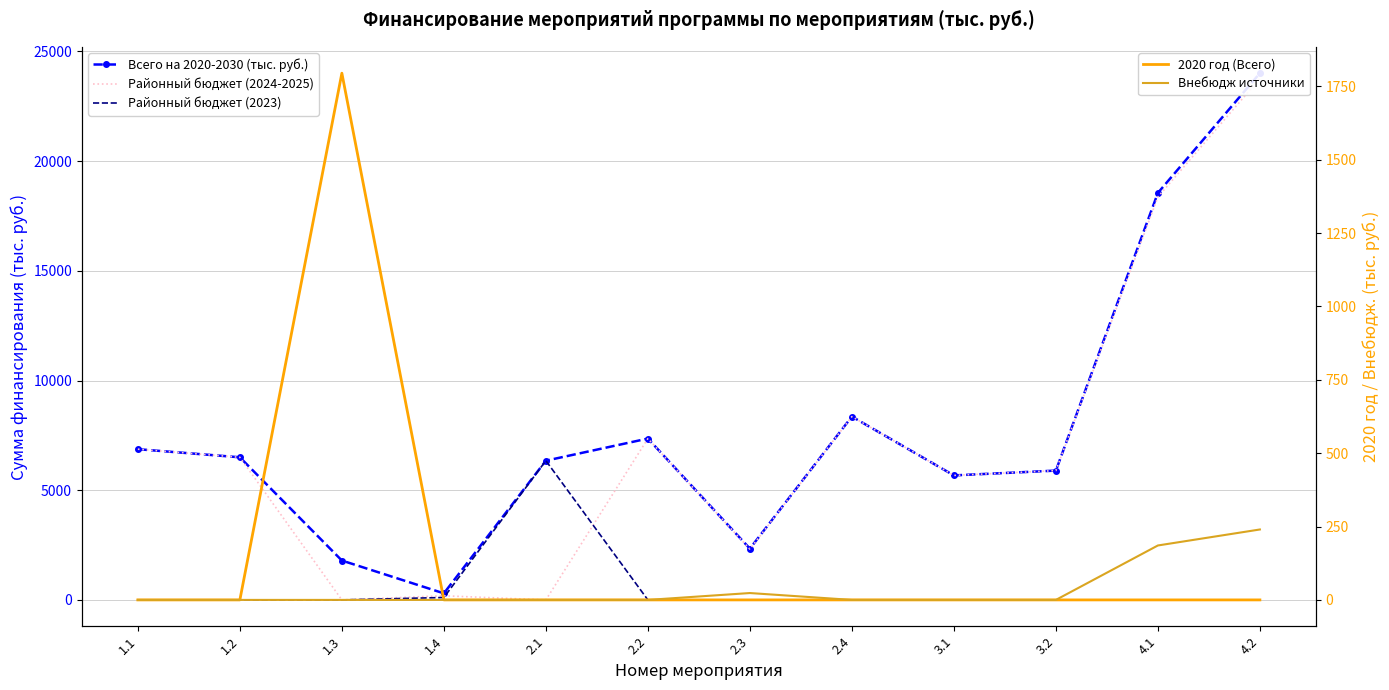

What position from the right is 3.2?

3